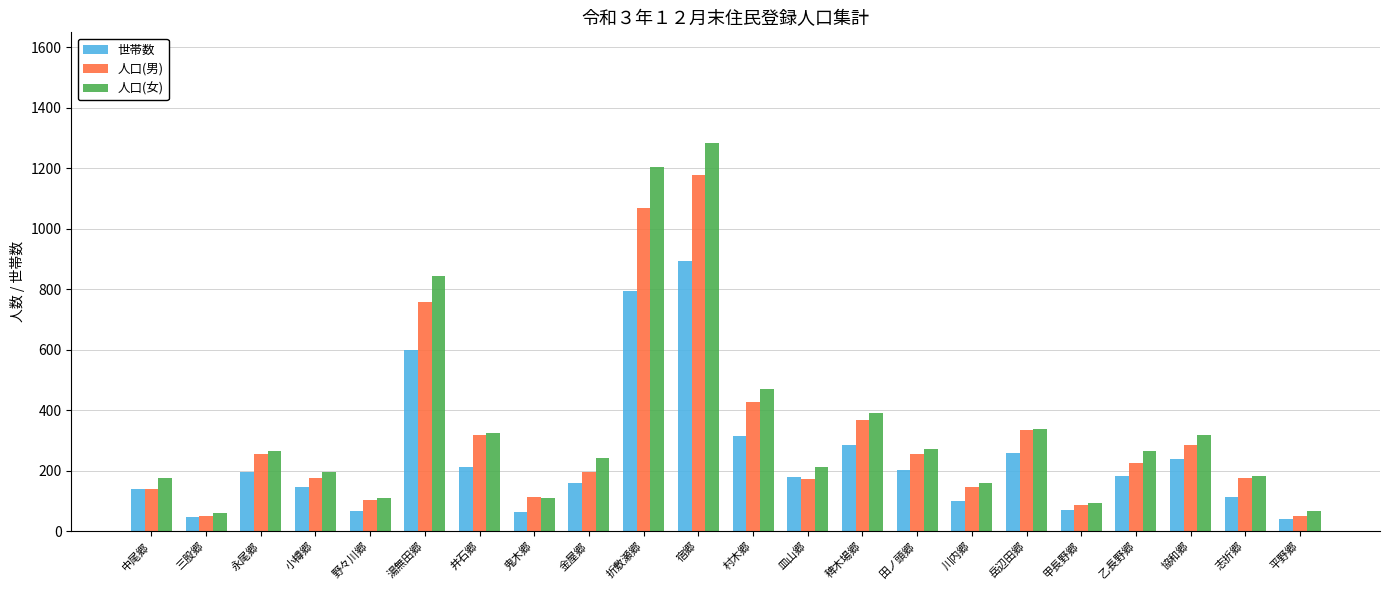

Which category has the highest value in the 人口(女) series?

宿郷